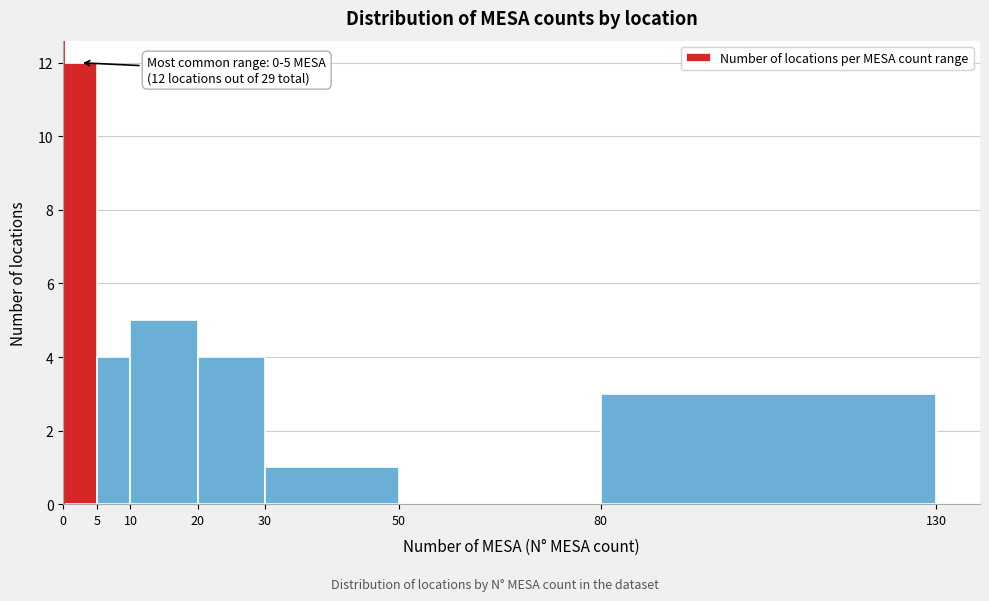

Which range on the x-axis has the tallest bar?

0 to 5